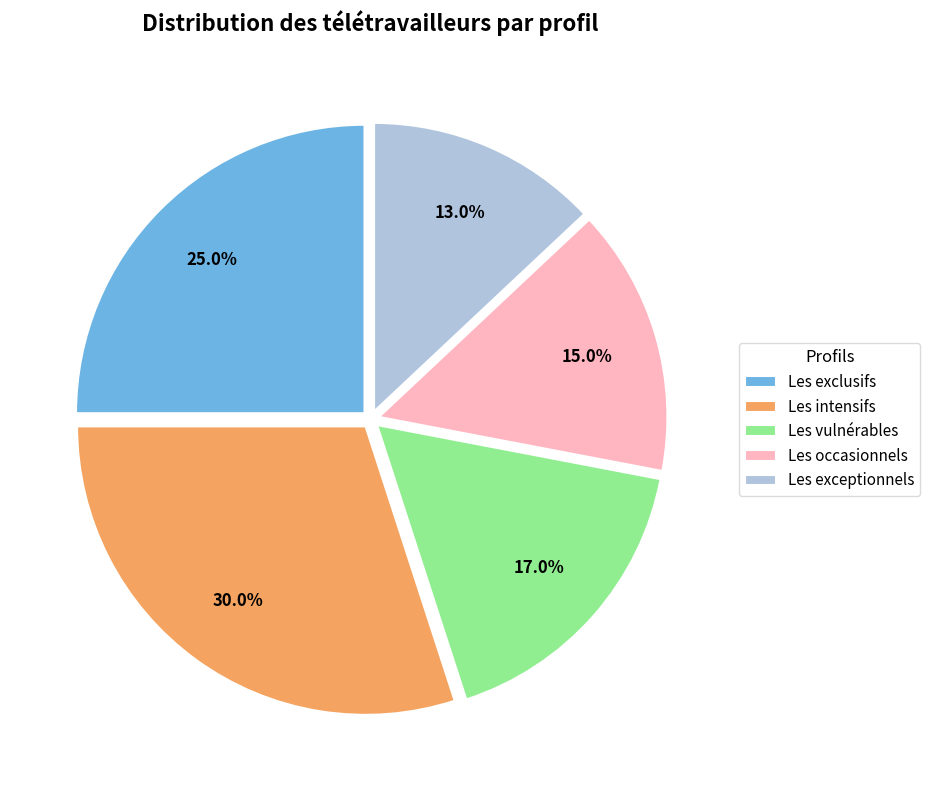

How many segments does this pie chart have?

5